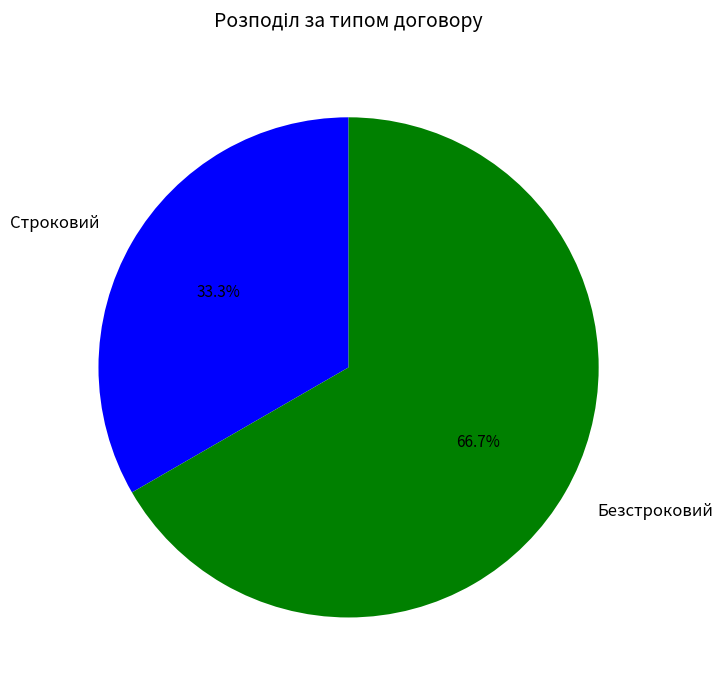

How many slices are in this pie chart?

2